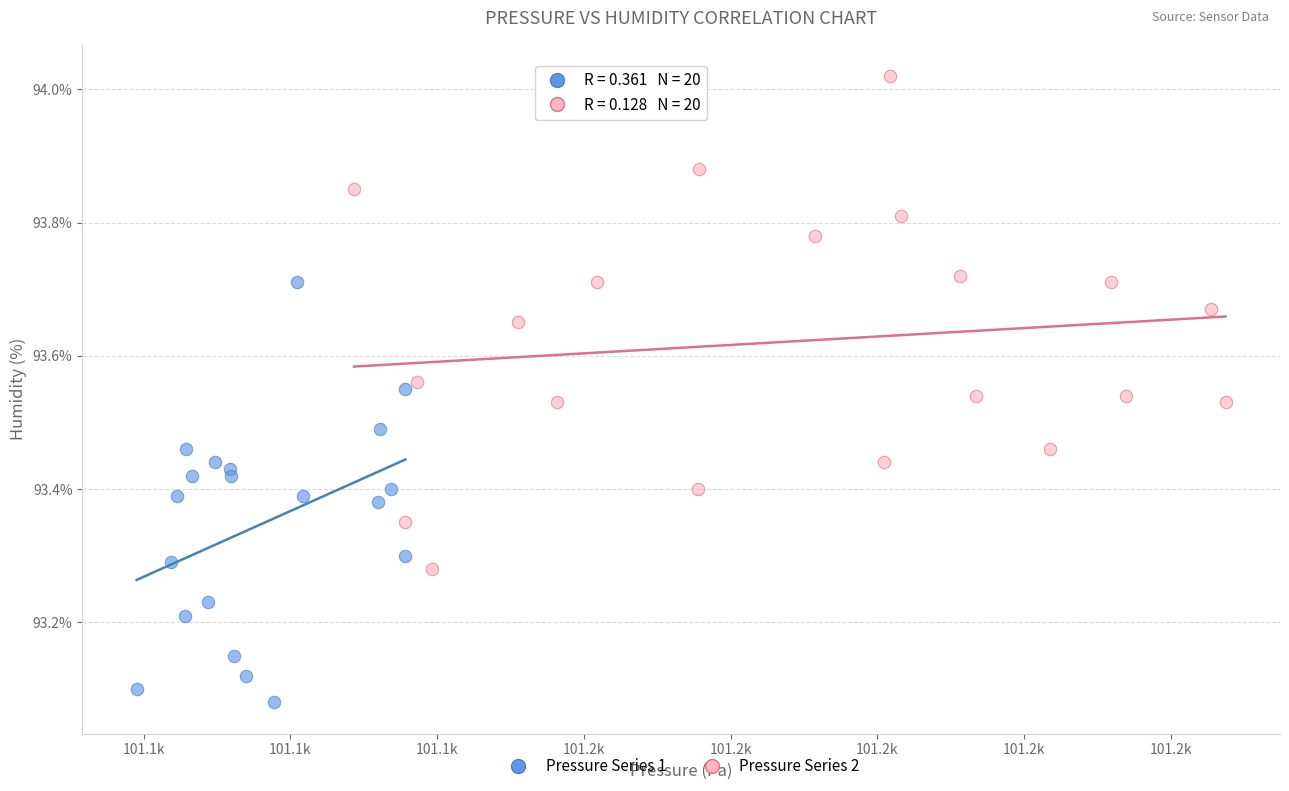

Which series contains the highest Y value?

Pressure Series 2